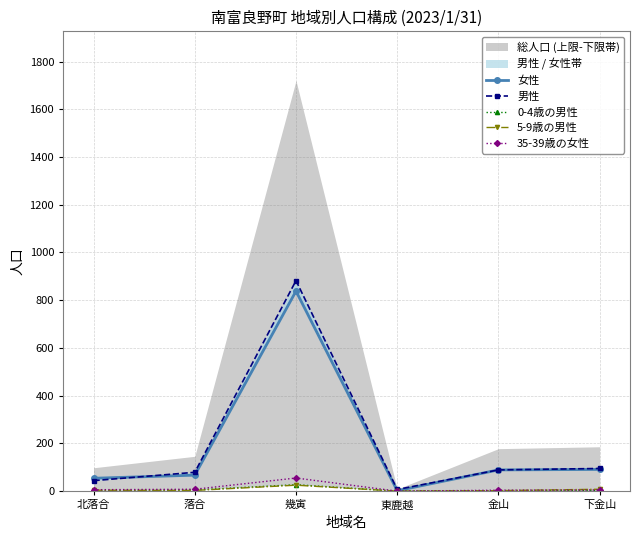

Rank the categories by 35-39歳の女性 value from lowest to highest.

東鹿越, 金山, 下金山, 北落合, 落合, 幾寅